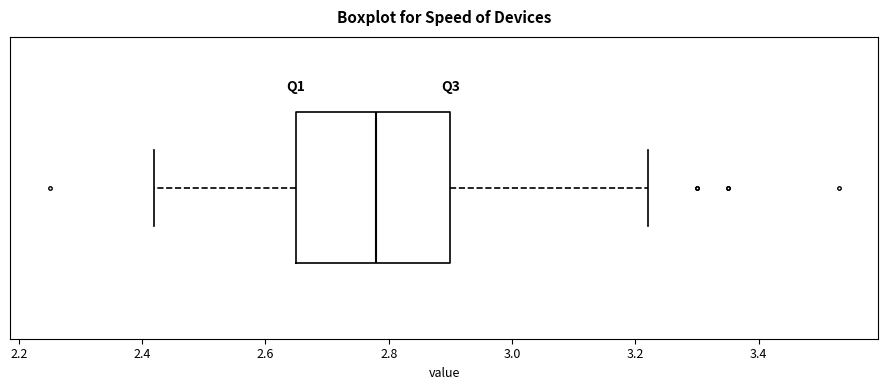

Where does the right whisker of the box end on the x-axis? The values are not printed on the chart, so give them approximately, as read against the axis.

3.22